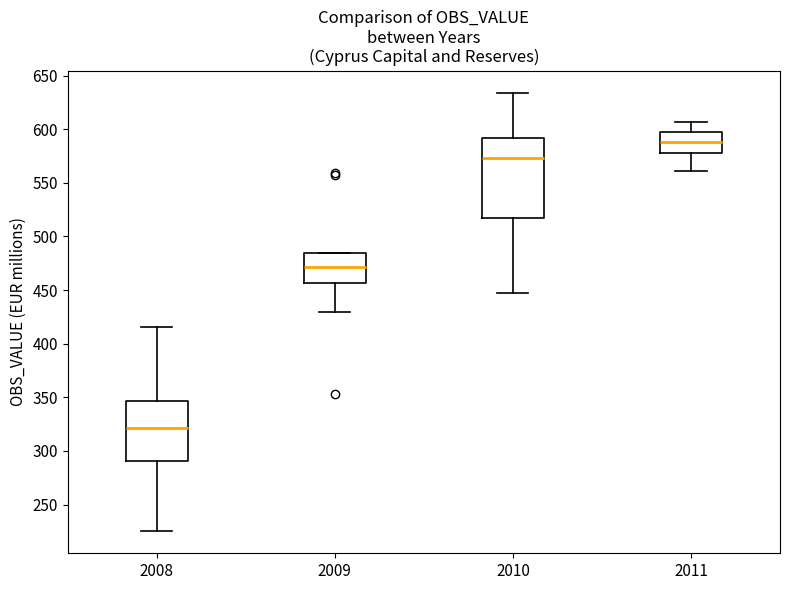

Where is the lower edge of the box at x = 2011 on the y-axis? The values are not printed on the chart, so give them approximately, as read against the axis.

580